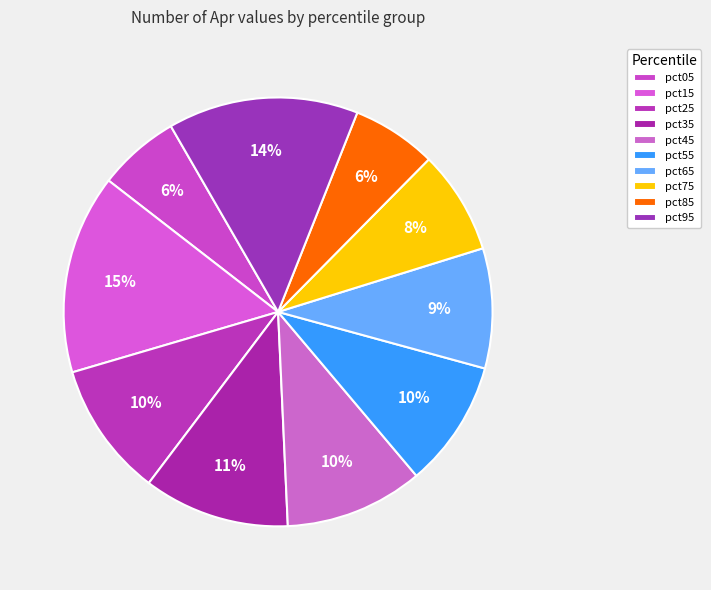

How many slices are in this pie chart?

10